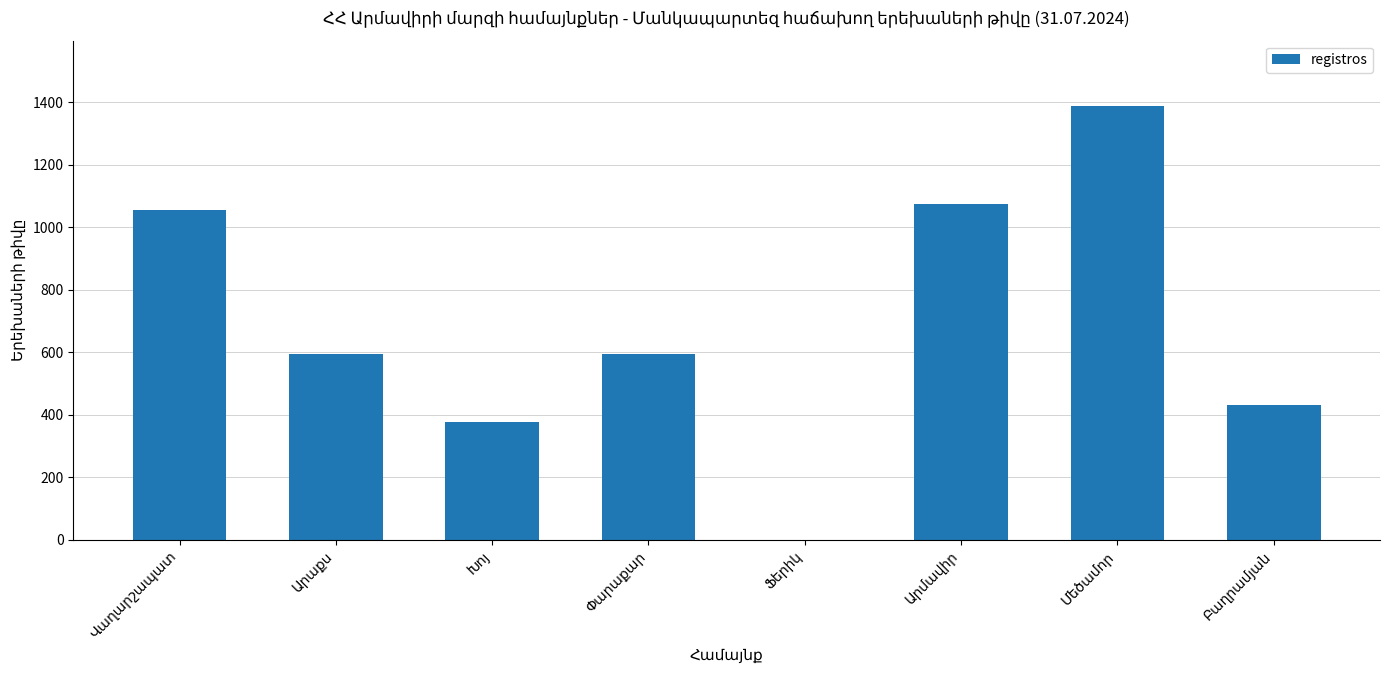

What is the maximum value shown in the chart?

1388